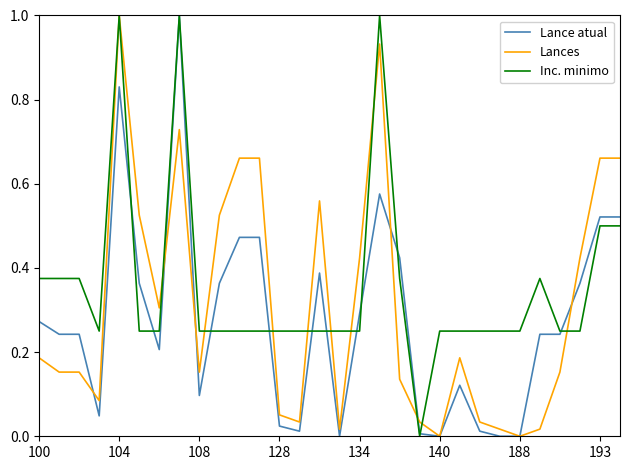

What is the maximum value shown in the chart?

1.0